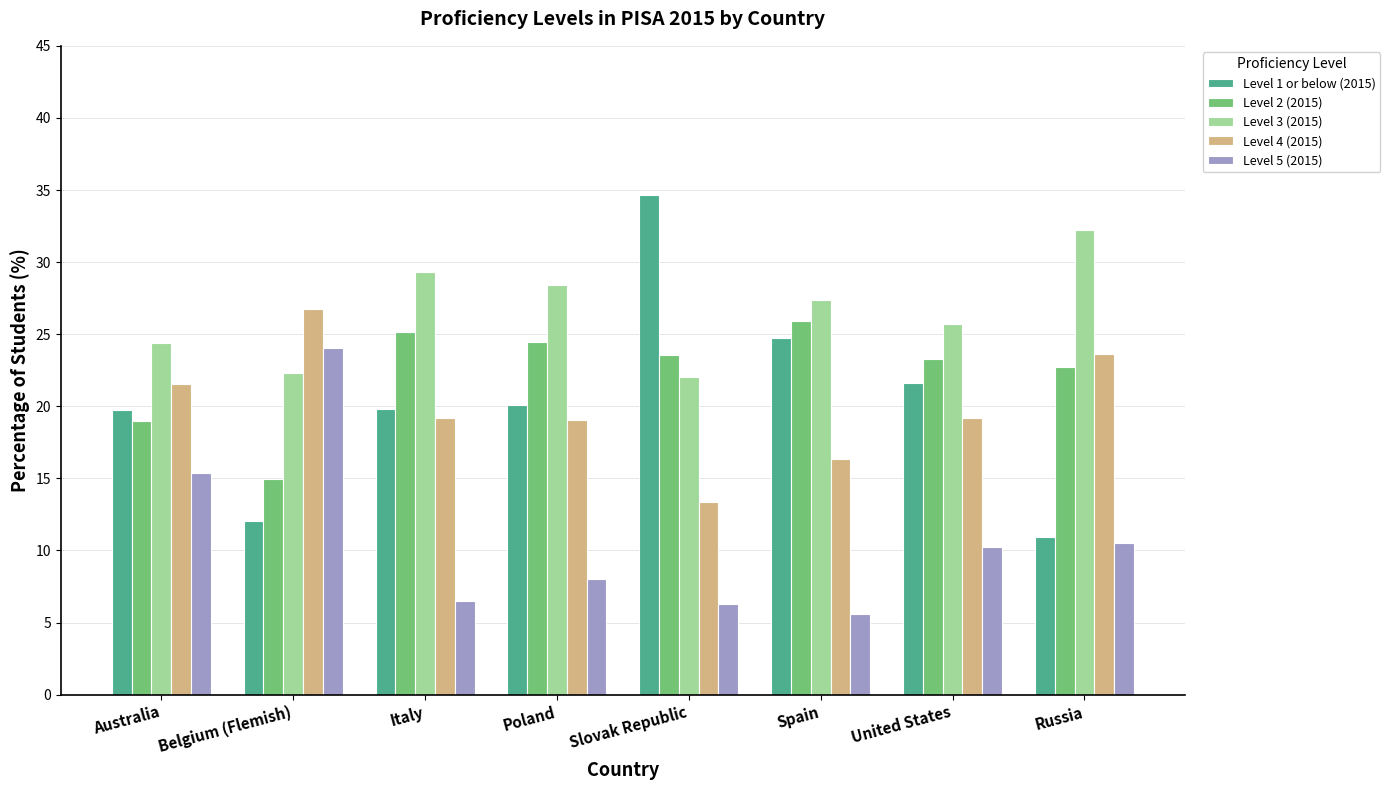

How many data points in Level 3 (2015) are above 27?

4